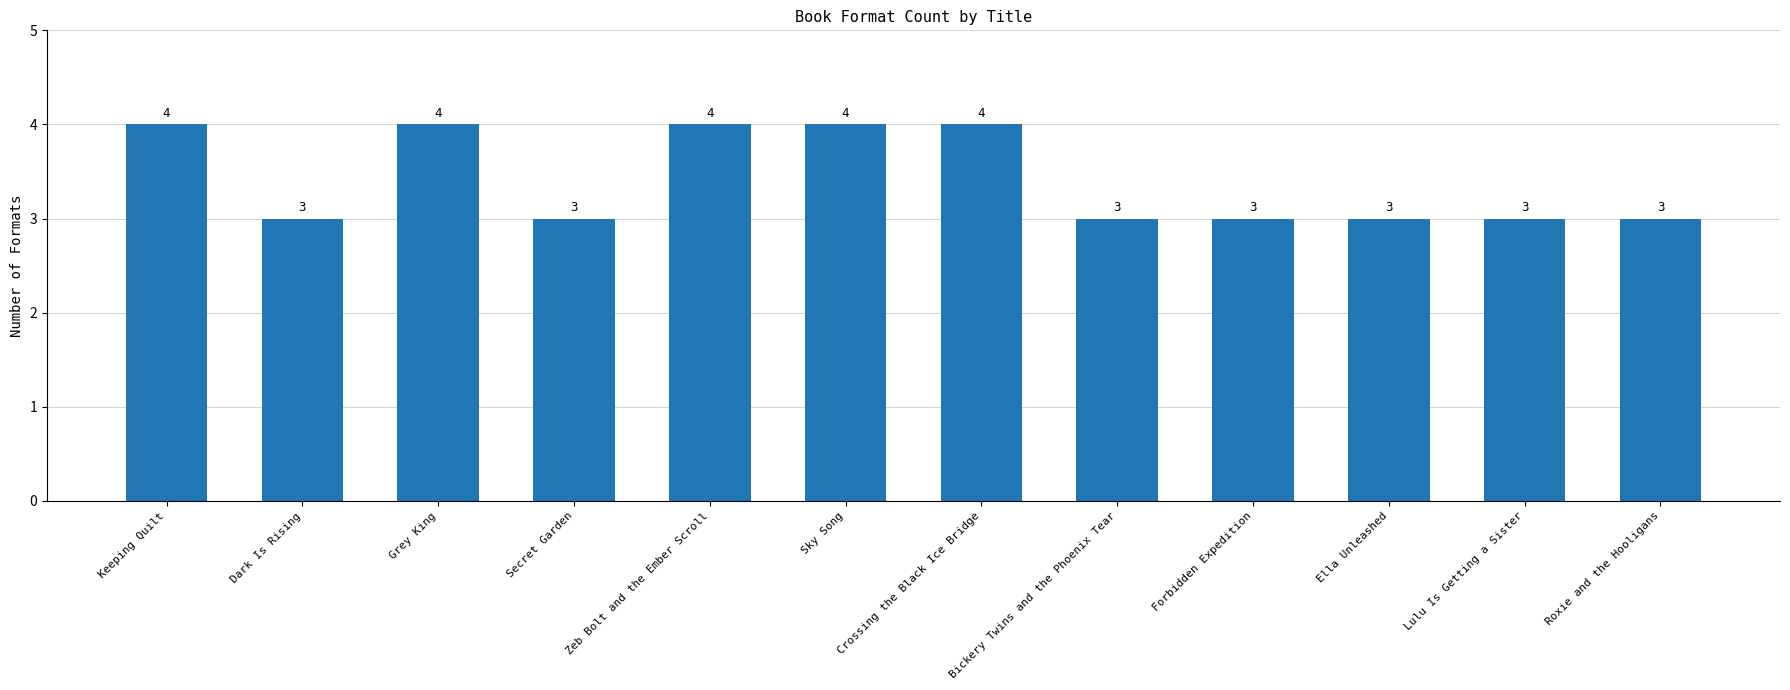

Approximately how many times larger is the value at Dark Is Rising compared to Ella Unleashed?

1.0